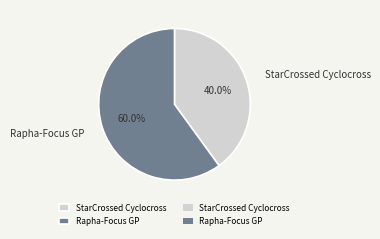

True or false: Rapha-Focus GP accounts for 60% of the total.

True